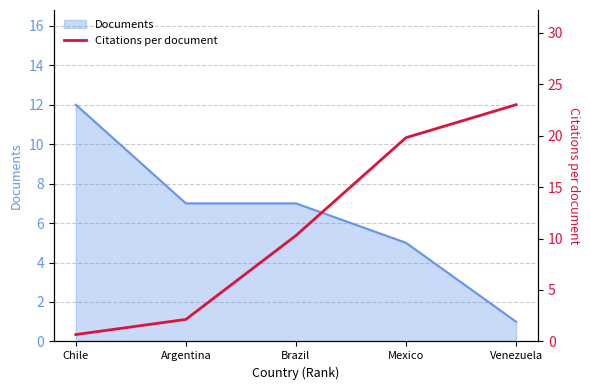

Is it true that Documents equals 7 at Brazil?

True